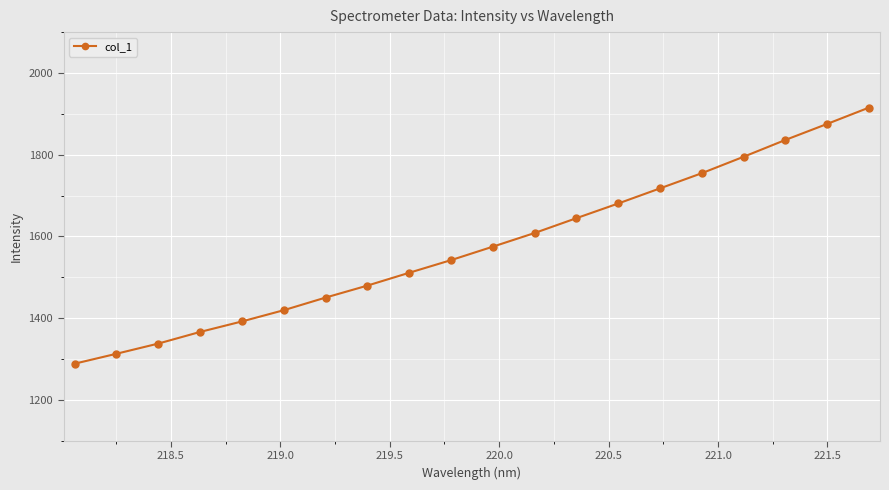

True or false: there are more than 2 points higher than both neighbors.

False